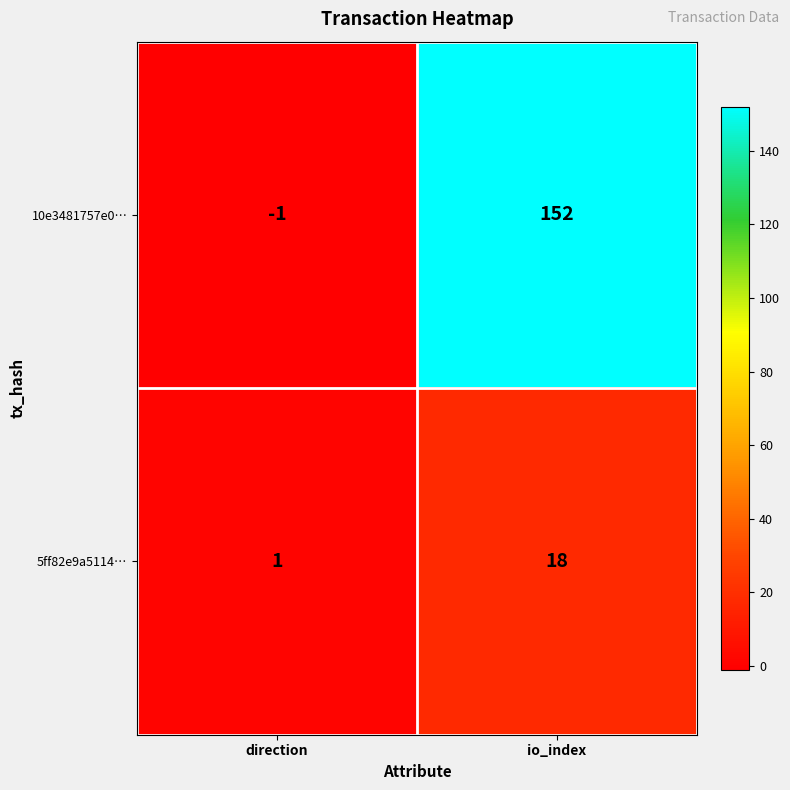

Reading right to left, what are all the values shown in this chart?

10e3481757e0…: 152	-1
5ff82e9a5114…: 18	1